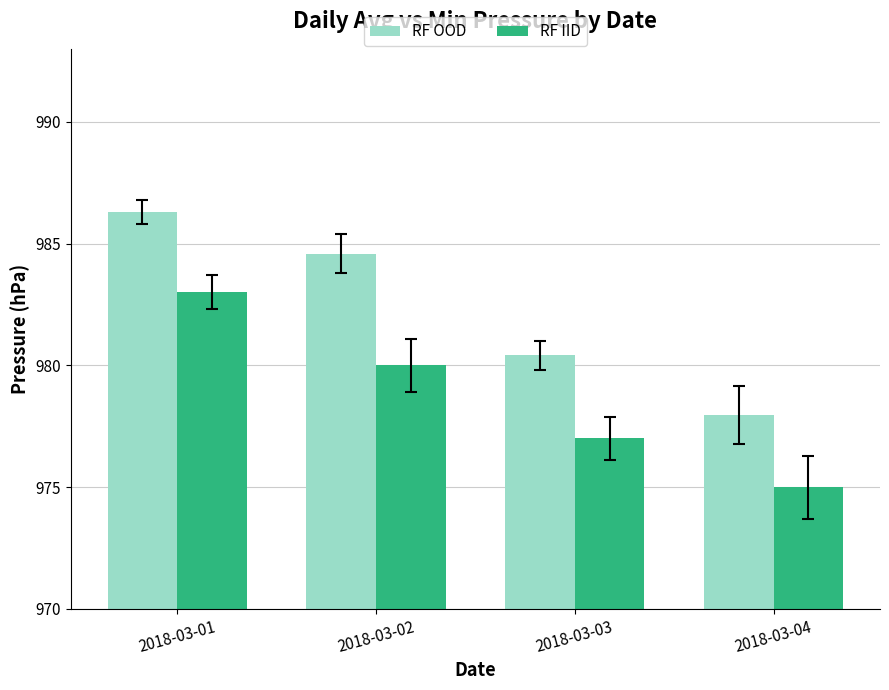

Read the RF OOD value at 2018-03-02.

984.6